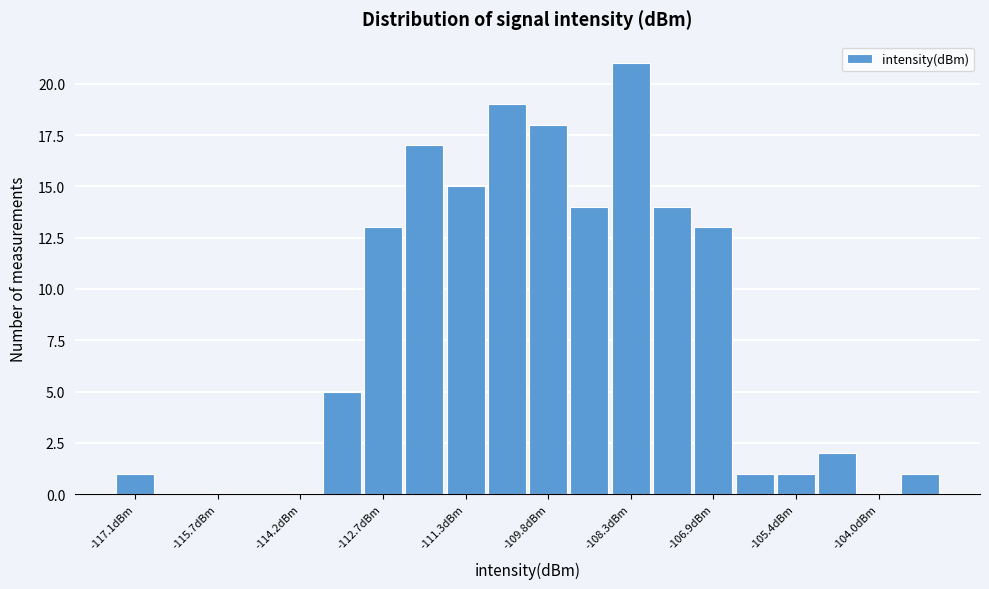

Read against the x-axis, roughly where is the centre of the tallest bar?

-108.4